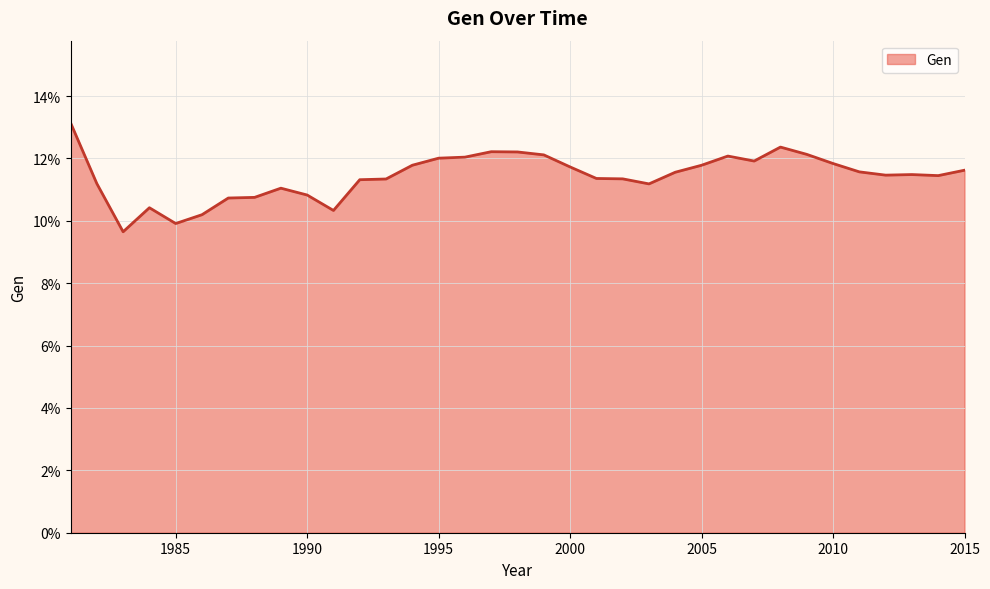

Does the chart have visible grid lines?

Yes